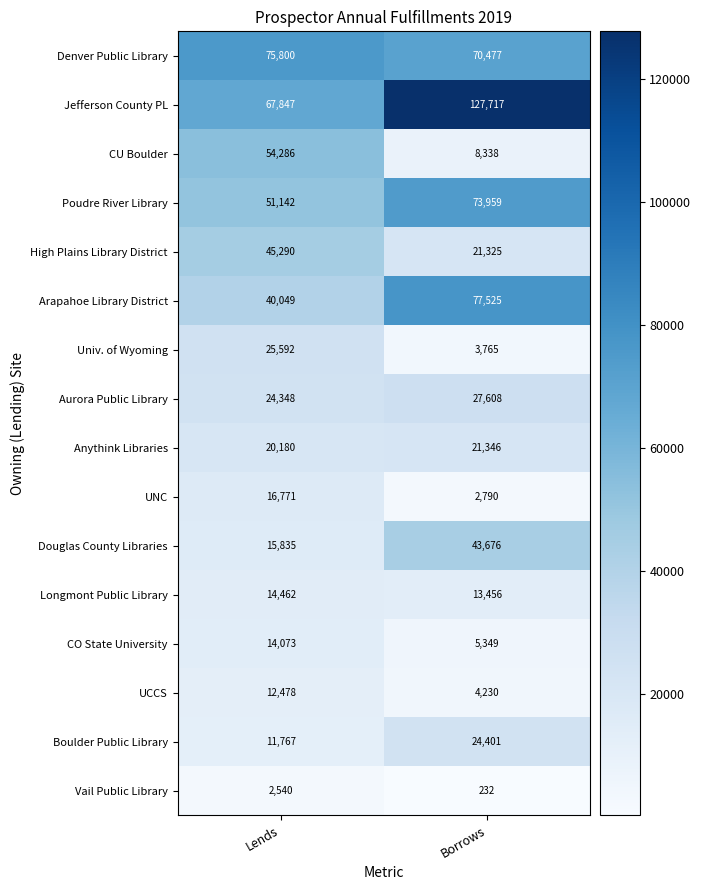

At which category is the sum across all series the highest?

Borrows